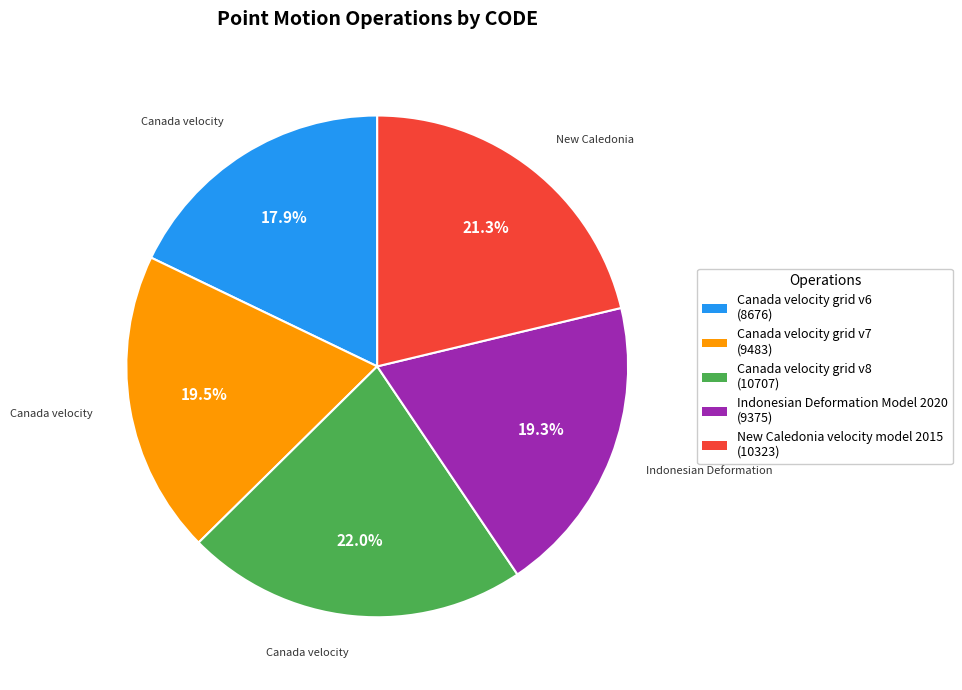

Approximately how many times larger is the value at Canada velocity grid v8 compared to New Caledonia velocity model 2015?

1.0